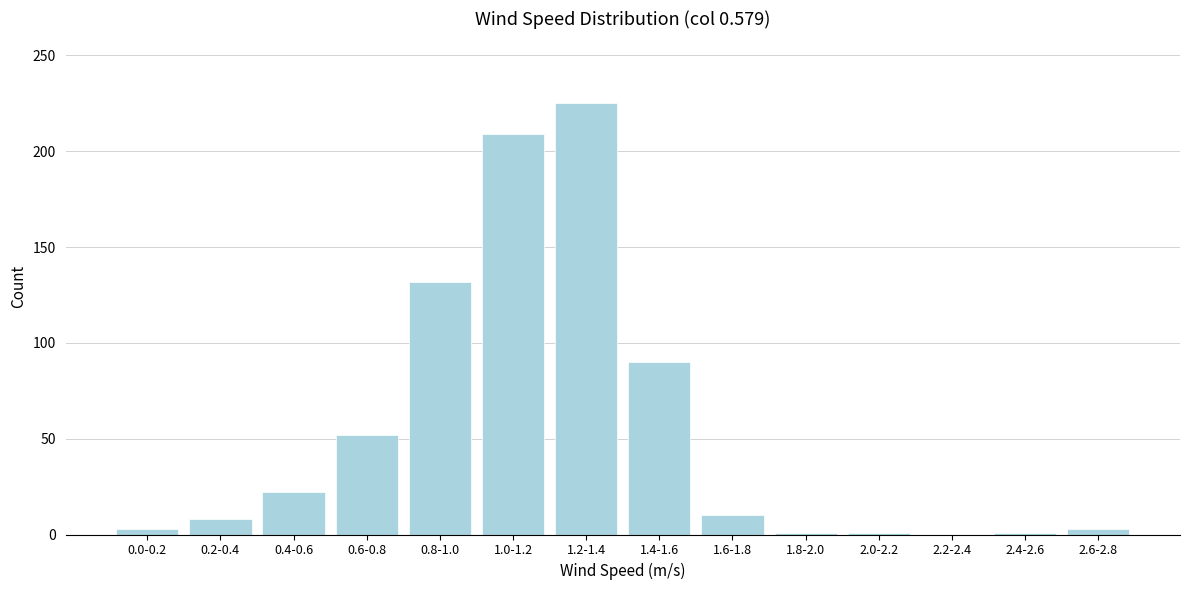

Which category has the highest value across all series?

1.2-1.4